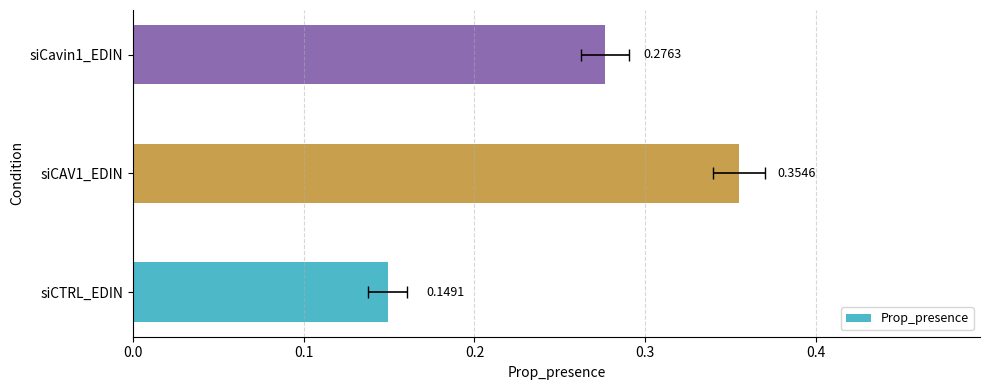

How many values are between 0 and 1?

3